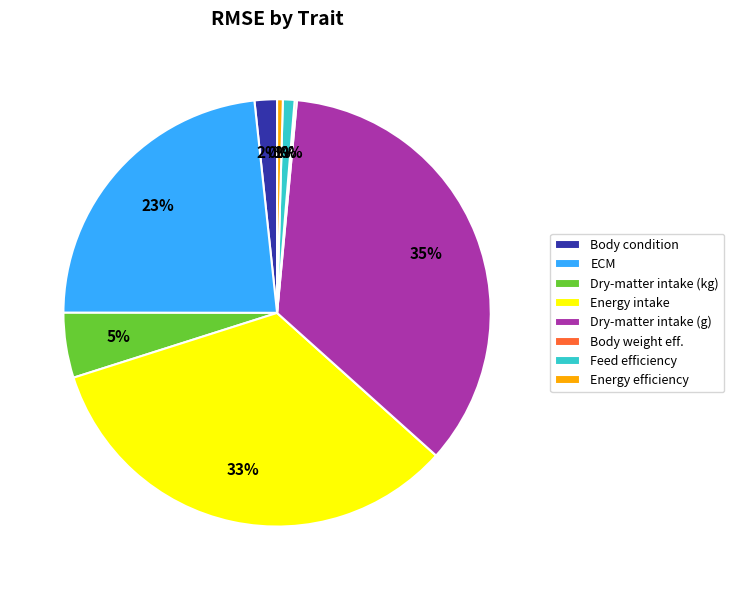

Do Dry-matter intake (kg) and Body condition together represent more than half of the pie?

No